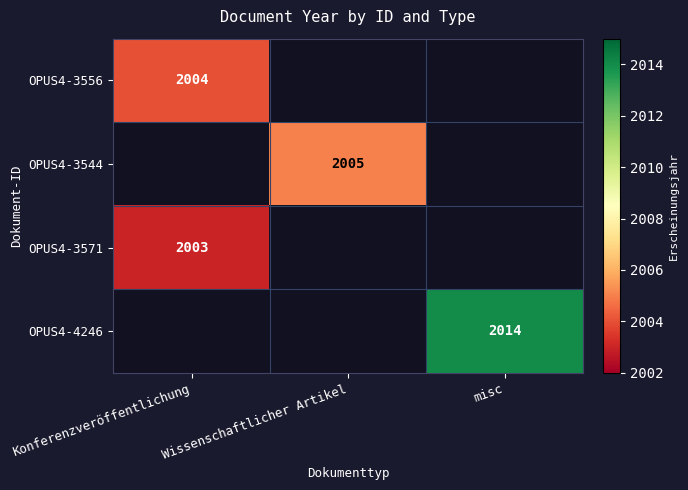

The OPUS4-3571 series shows 2003 at Konferenzveröffentlichung. True or false?

True